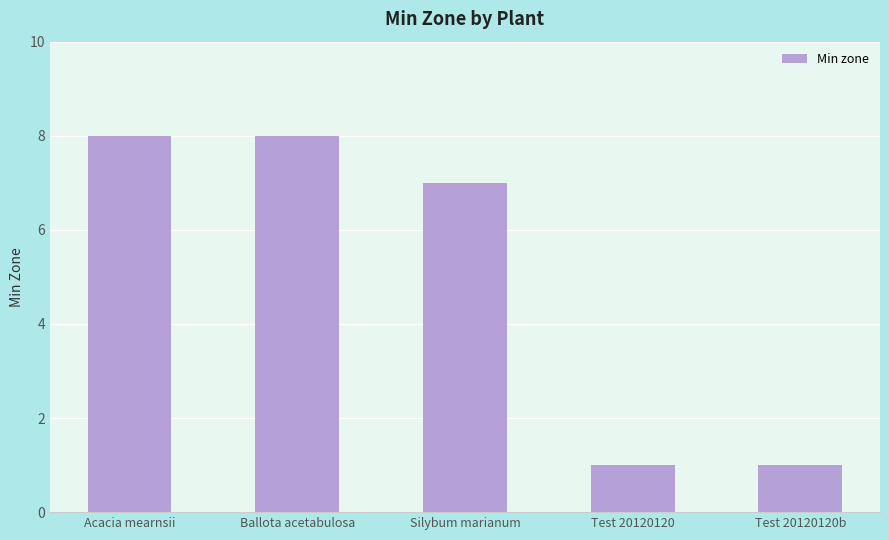

True or false: the data shows 7 at Silybum marianum.

True